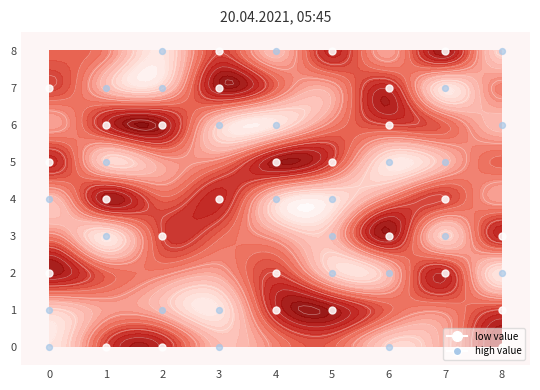

Which series has the largest total across all categories?

low